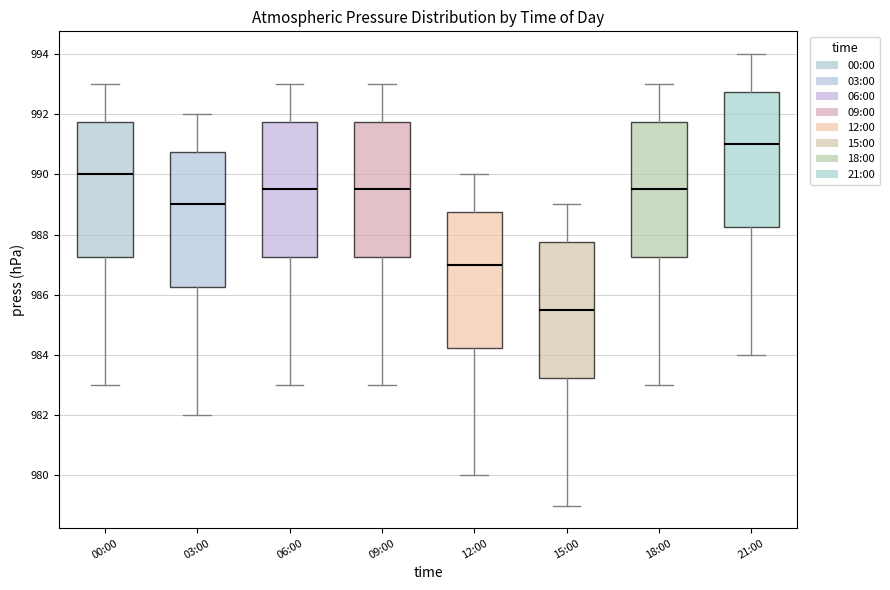

Which box has the lowest median line?

15:00